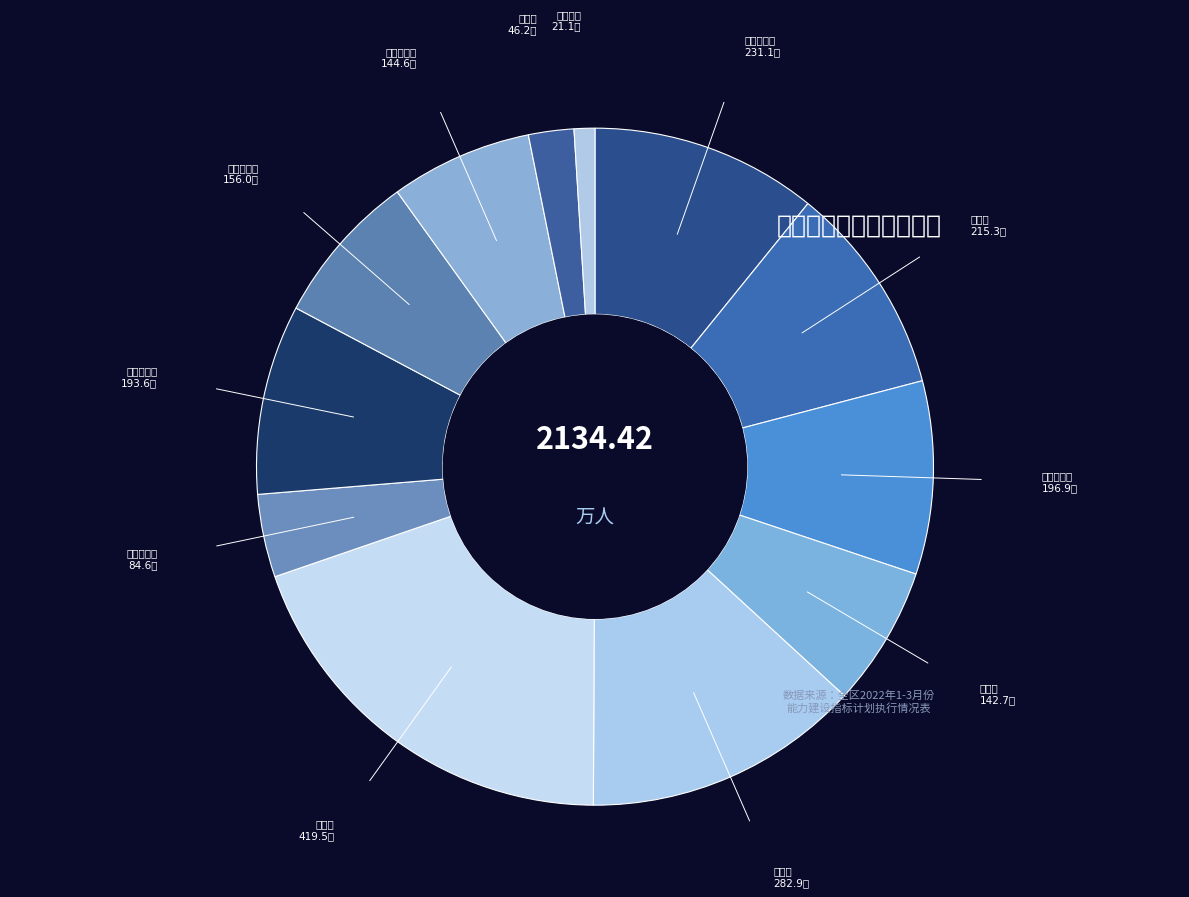

How many segments does this pie chart have?

12